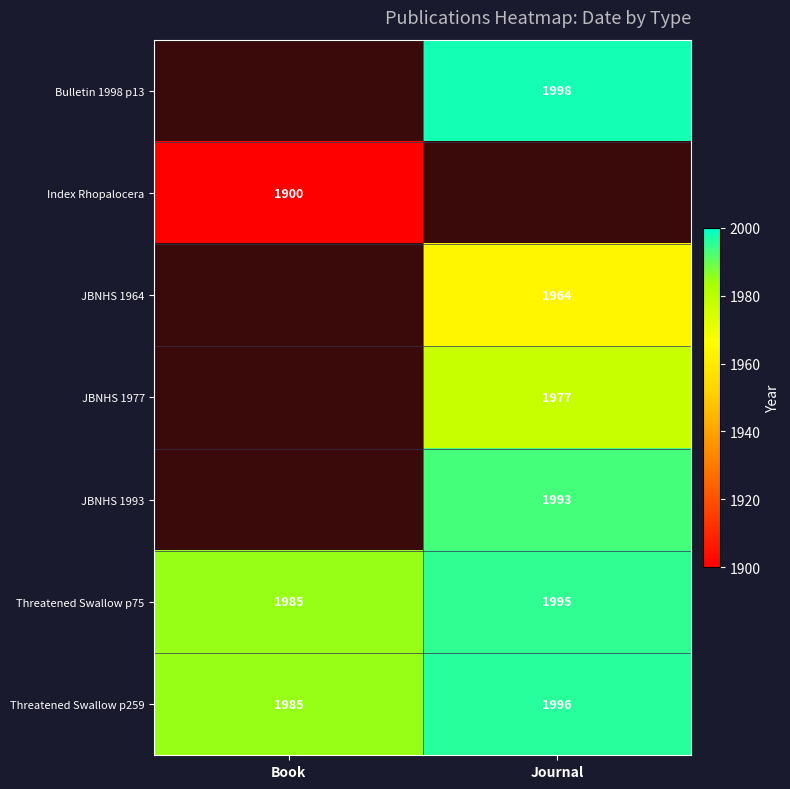

At which label does Threatened Swallow p75 reach its minimum?

Book